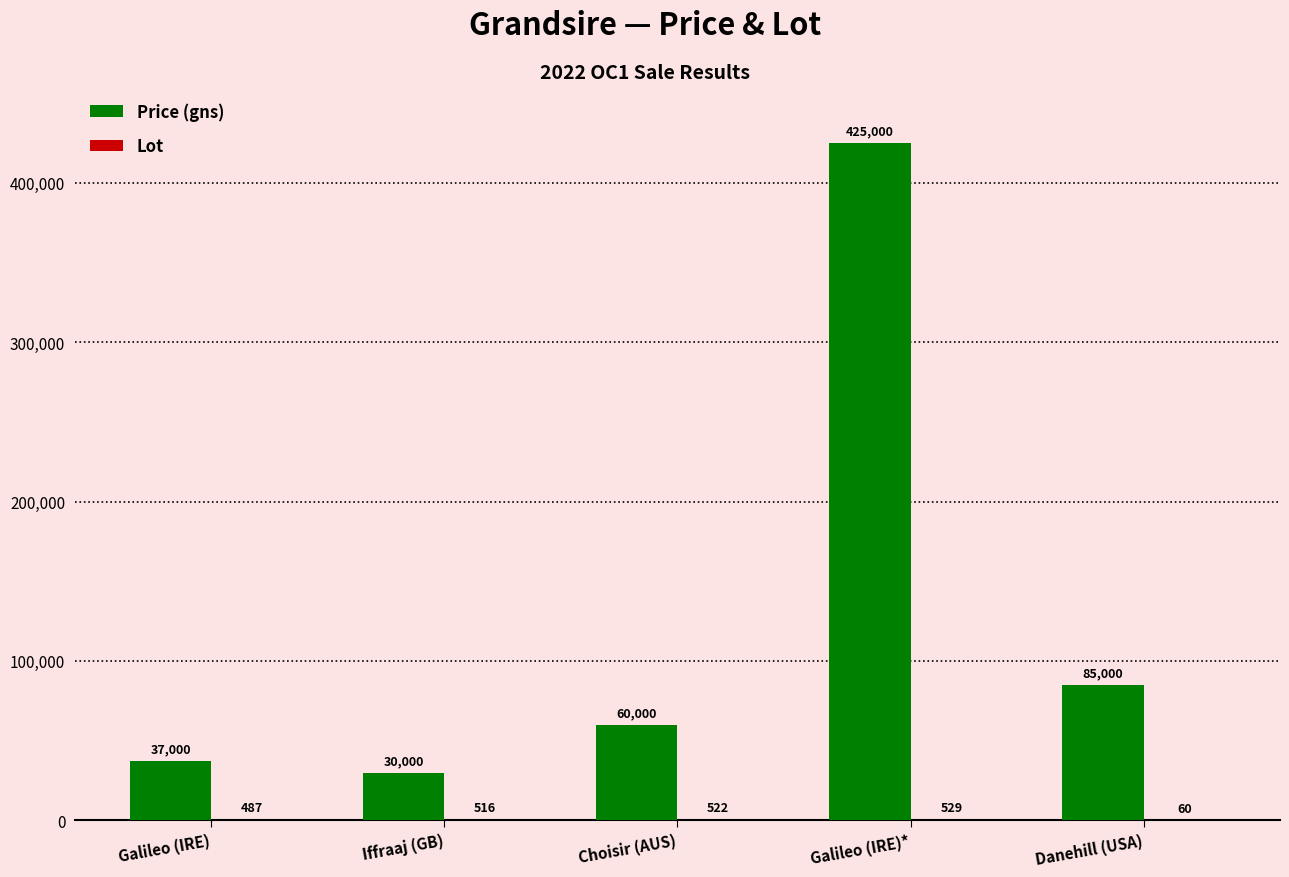

Which category has the highest value in the Price (gns) series?

Galileo (IRE)*